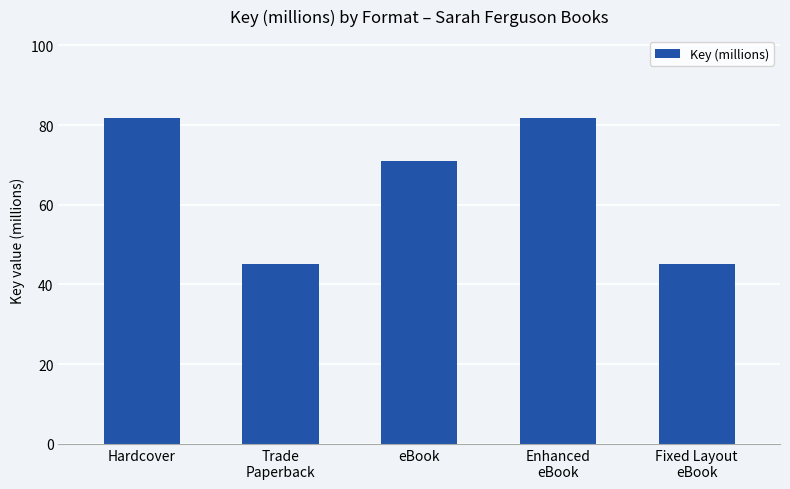

What is the maximum value shown in the chart?

81.8